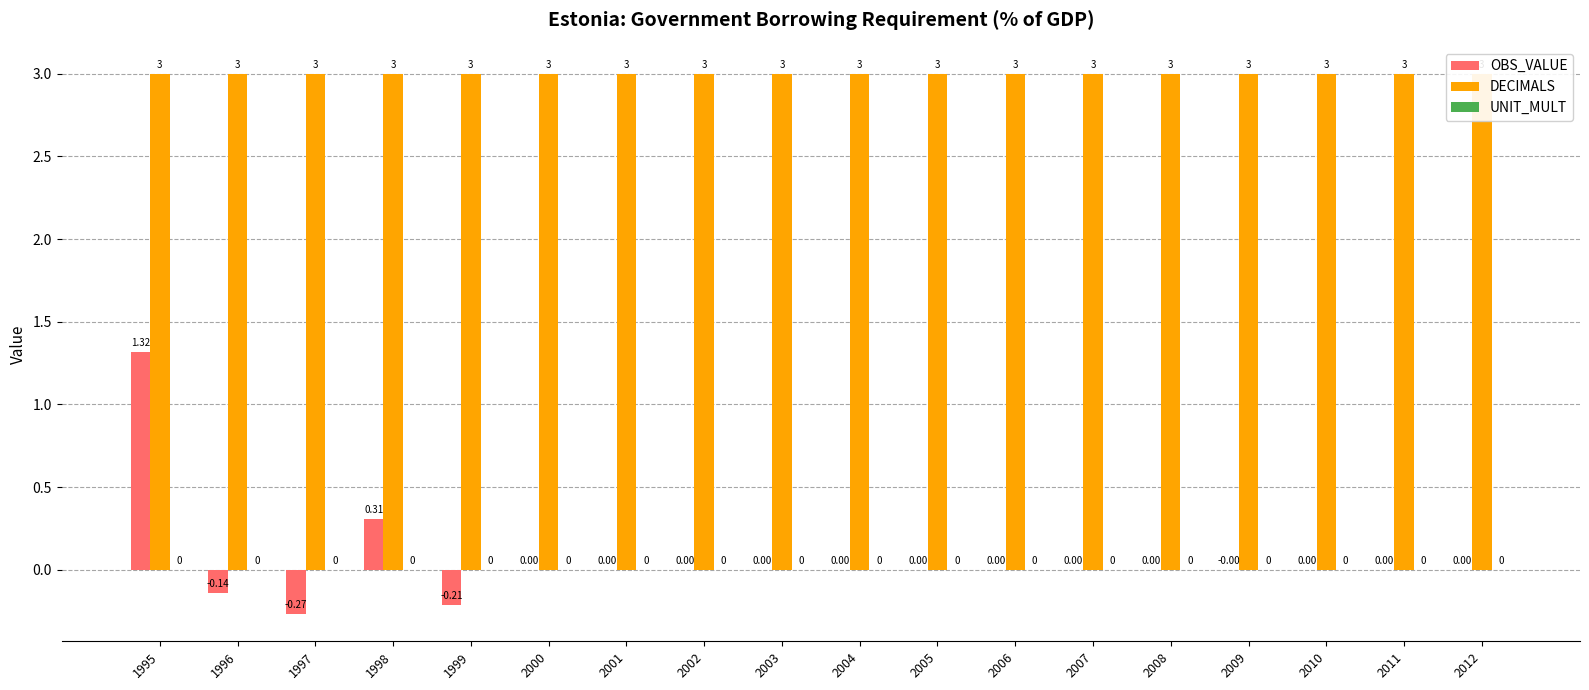

Reading right to left, what are all the values shown in this chart?

OBS_VALUE: 0.0	0.0	0.0	-0.0	0.0	0.0	0.0	0.0	0.0	0.0	0.0	0.0	0.0	-0.2	0.3	-0.3	-0.1	1.3
DECIMALS: 3.0	3.0	3.0	3.0	3.0	3.0	3.0	3.0	3.0	3.0	3.0	3.0	3.0	3.0	3.0	3.0	3.0	3.0
UNIT_MULT: 0.0	0.0	0.0	0.0	0.0	0.0	0.0	0.0	0.0	0.0	0.0	0.0	0.0	0.0	0.0	0.0	0.0	0.0